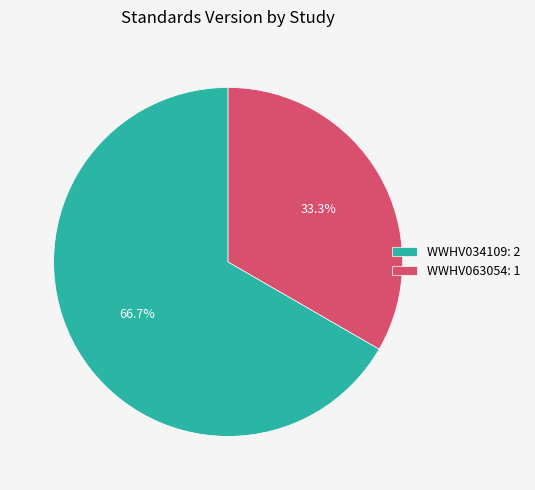

How many slices are in this pie chart?

2